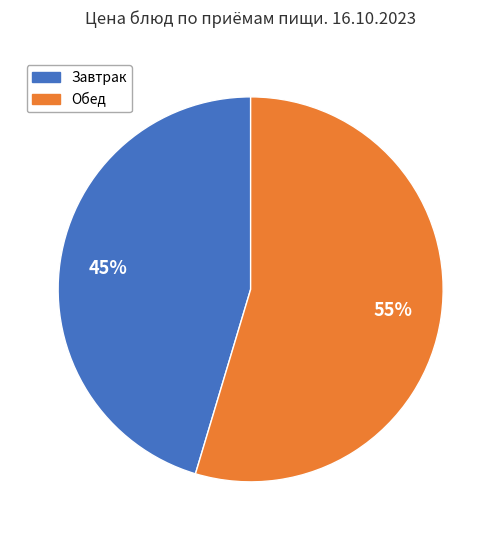

What is the majority slice?

Обед